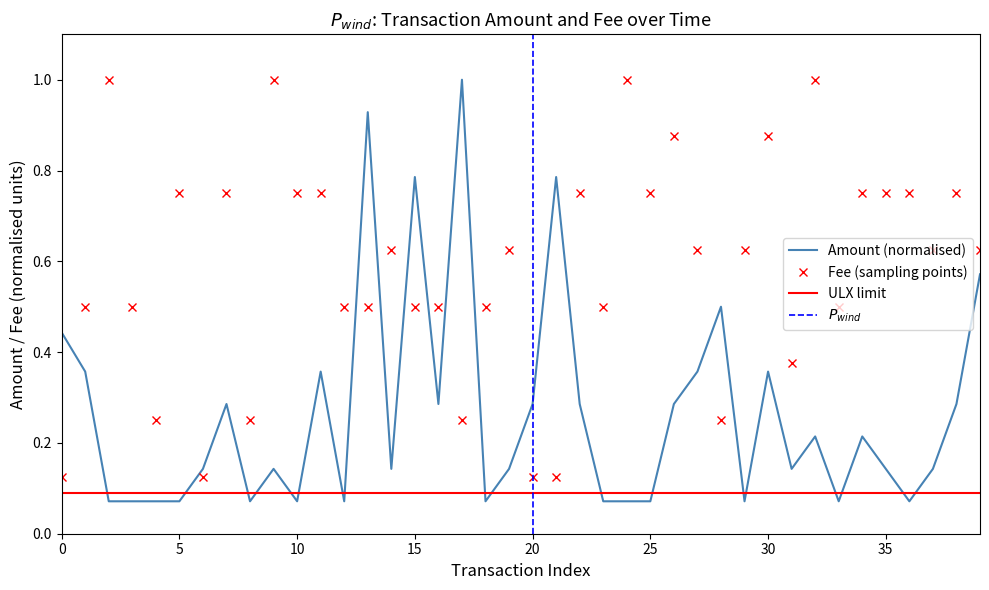

How many data points does each series have?

40